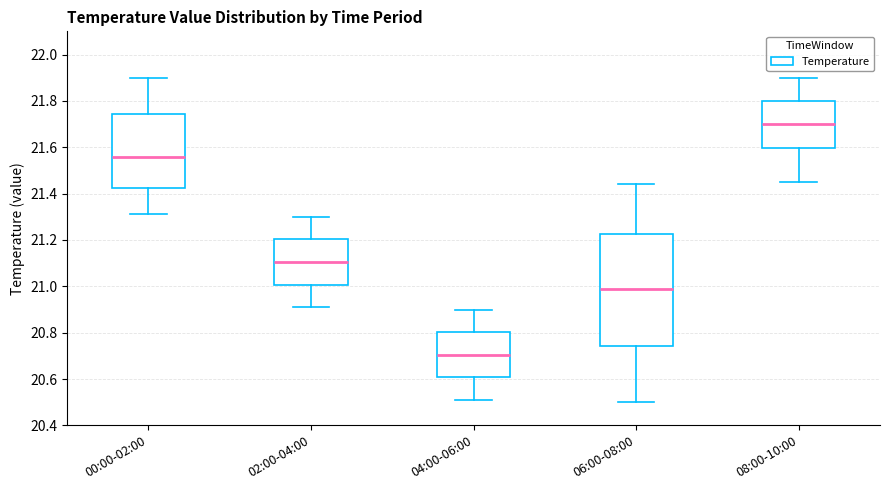

Which box is the tallest, from its lower edge to its upper edge?

06:00-08:00